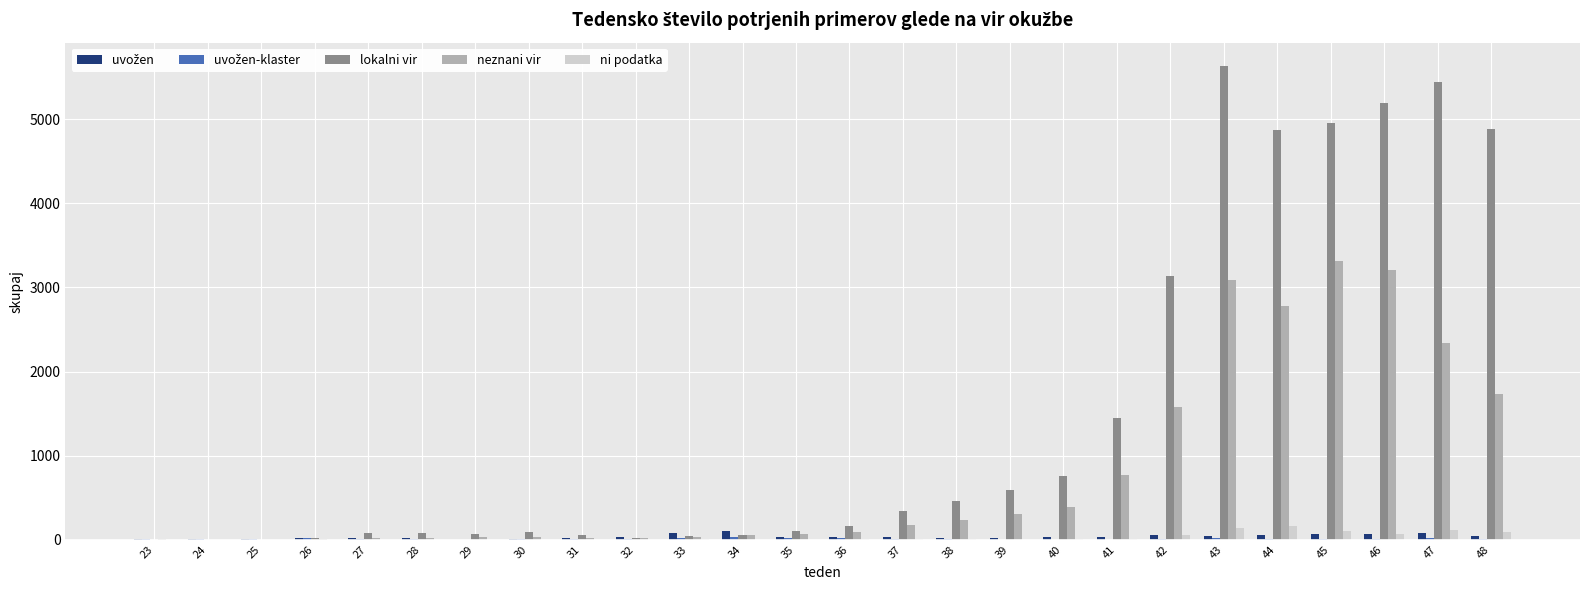

Count the number of categories in the chart.

26